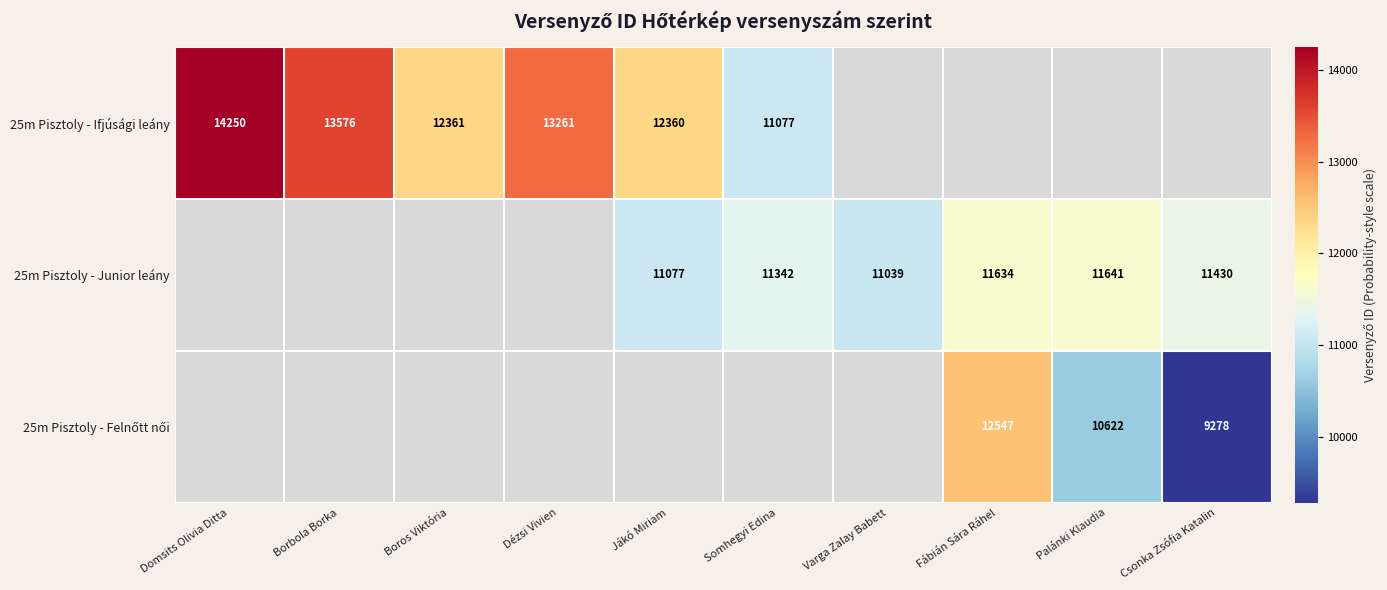

What is the spread (max minus min) of values at Jákó Miriam?

1283.0